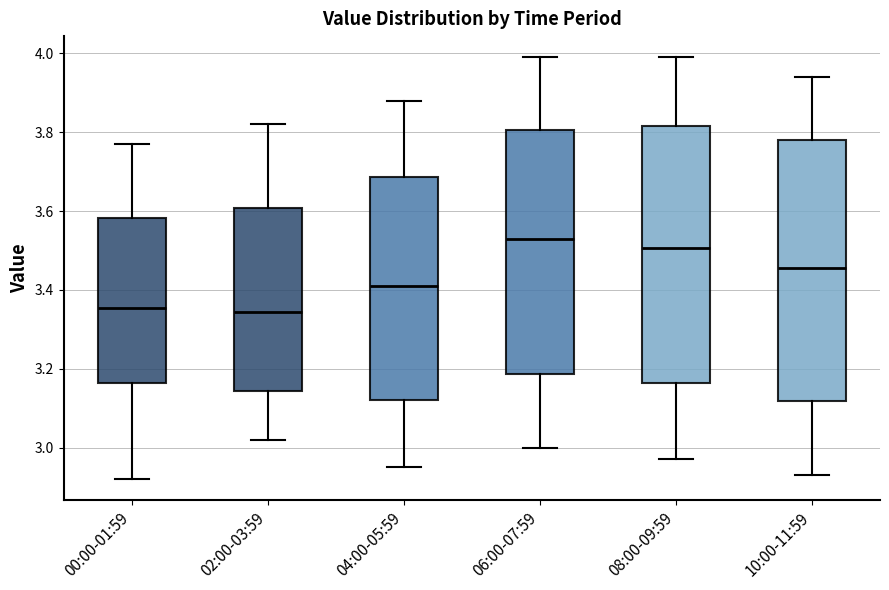

Where is the upper edge of the box for 06:00-07:59 on the y-axis? The values are not printed on the chart, so give them approximately, as read against the axis.

3.80